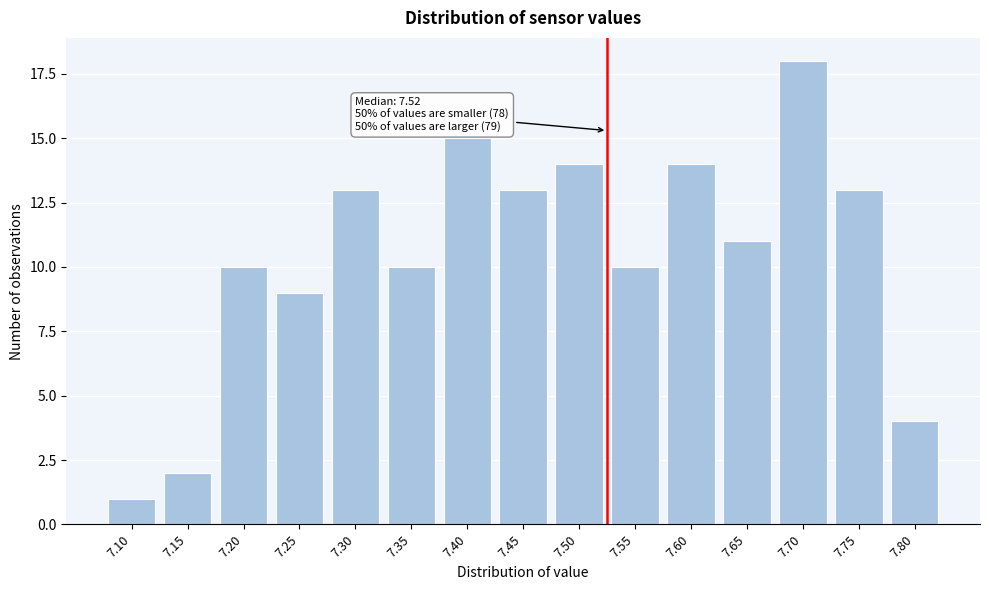

Reading left to right, extract all data points from this chart.

1	2	10	9	13	10	15	13	14	10	14	11	18	13	4